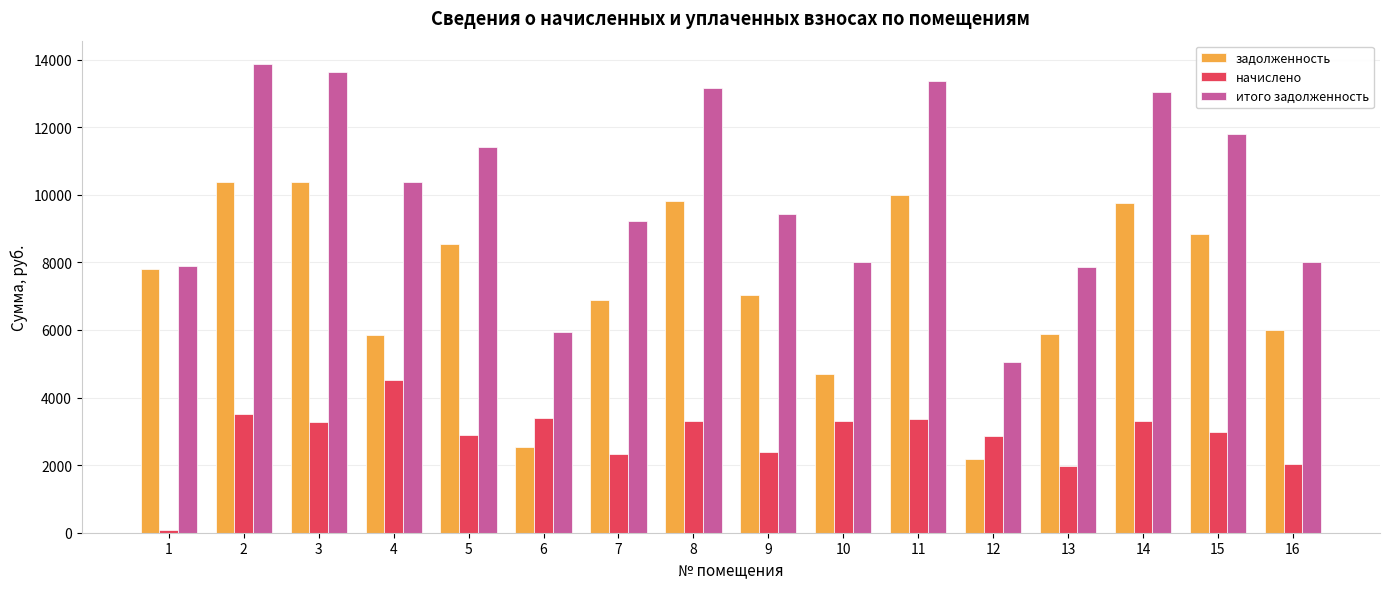

List the series in order of their peak value, highest first.

итого задолженность, задолженность, начислено